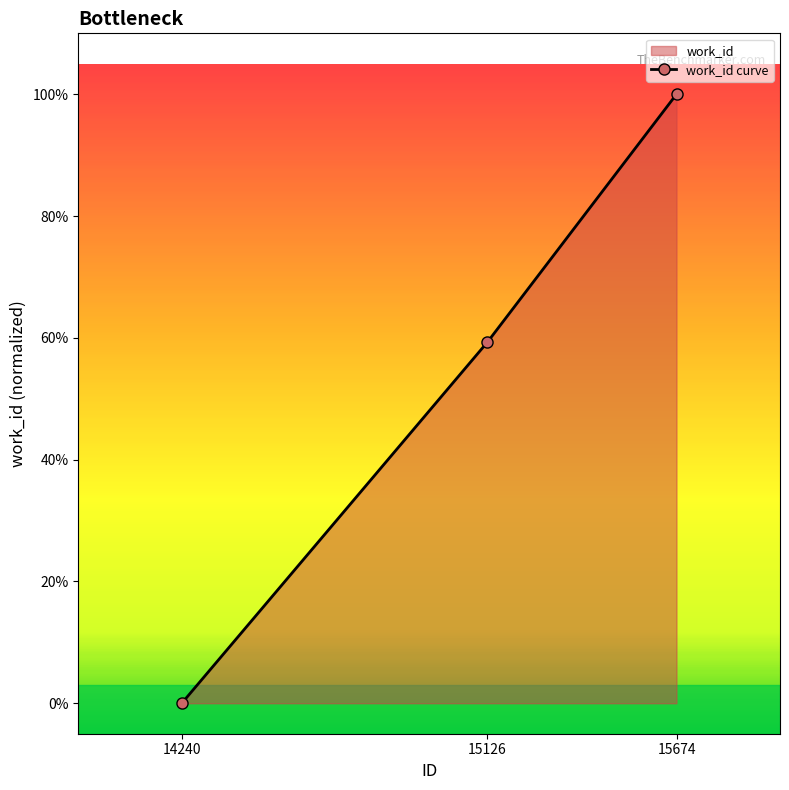

Which has a higher value, 14240 or 15674?

15674